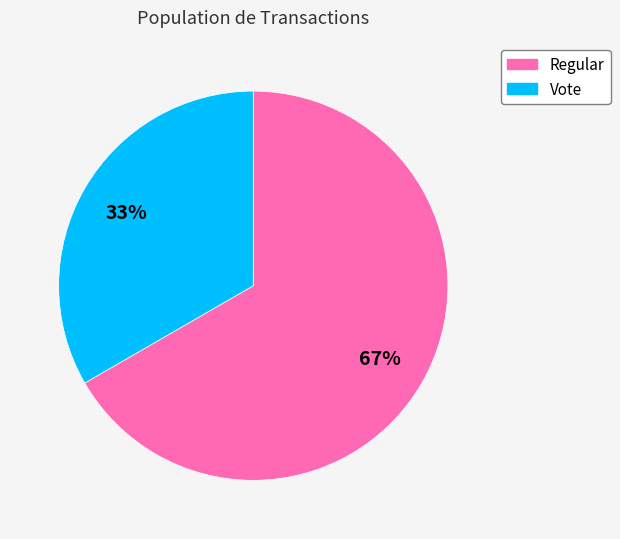

To the nearest percent, what is the average slice percentage?

50%